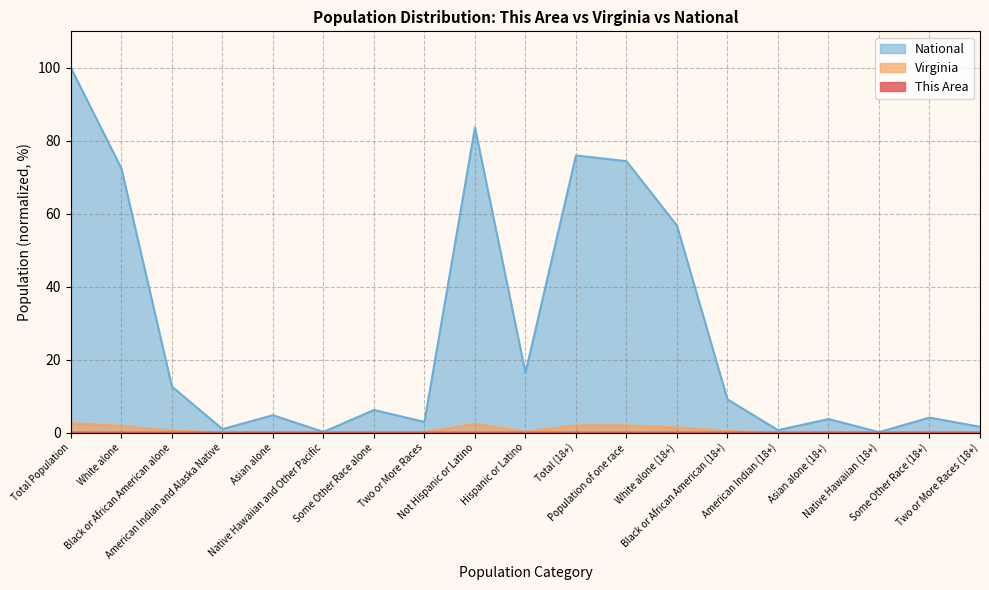

What position from the left is American Indian and Alaska Native?

4